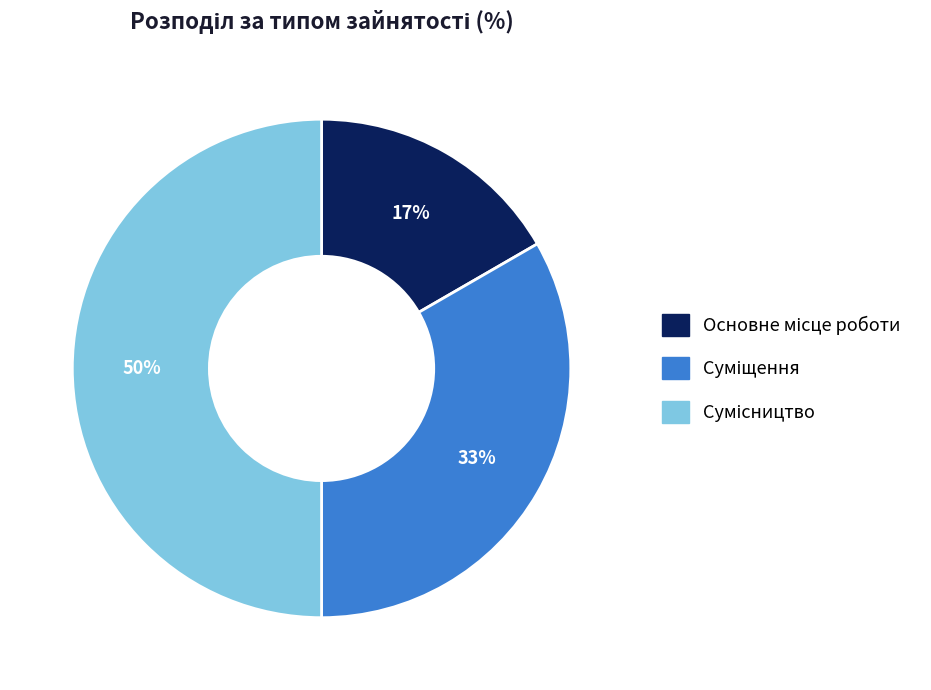

To the nearest percent, what is the average slice percentage?

33%